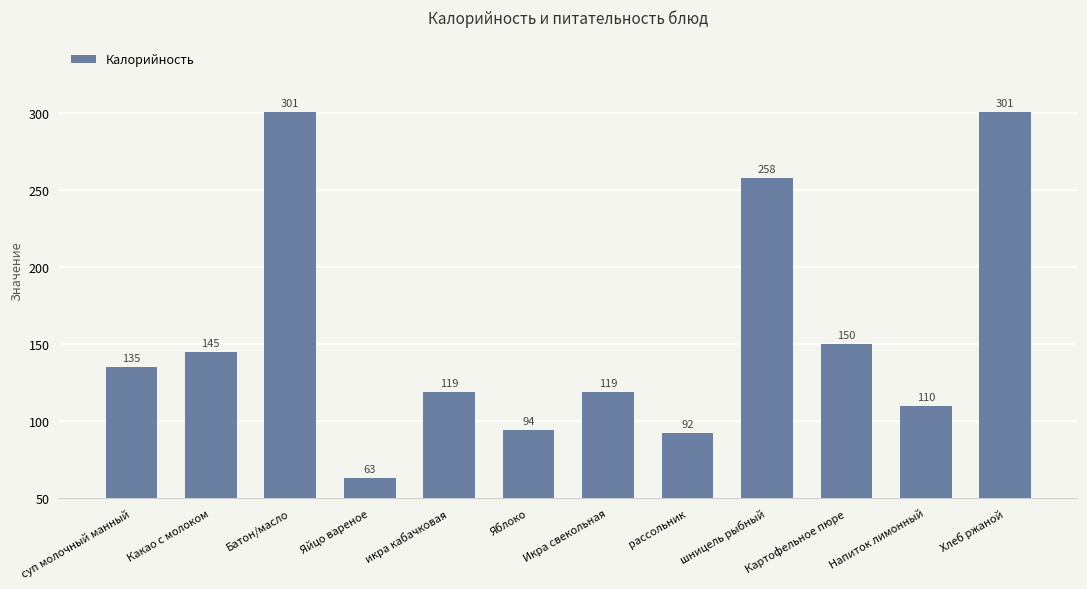

Count the number of data series in this chart.

1